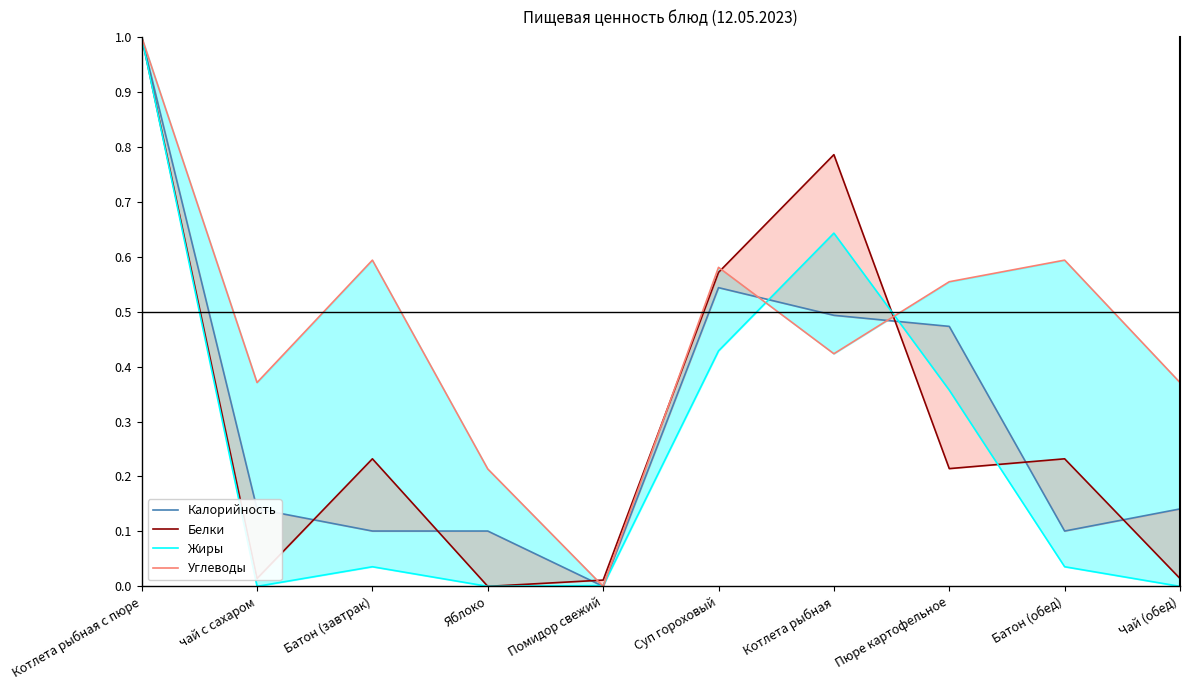

How many values in Углеводы are above zero?

9